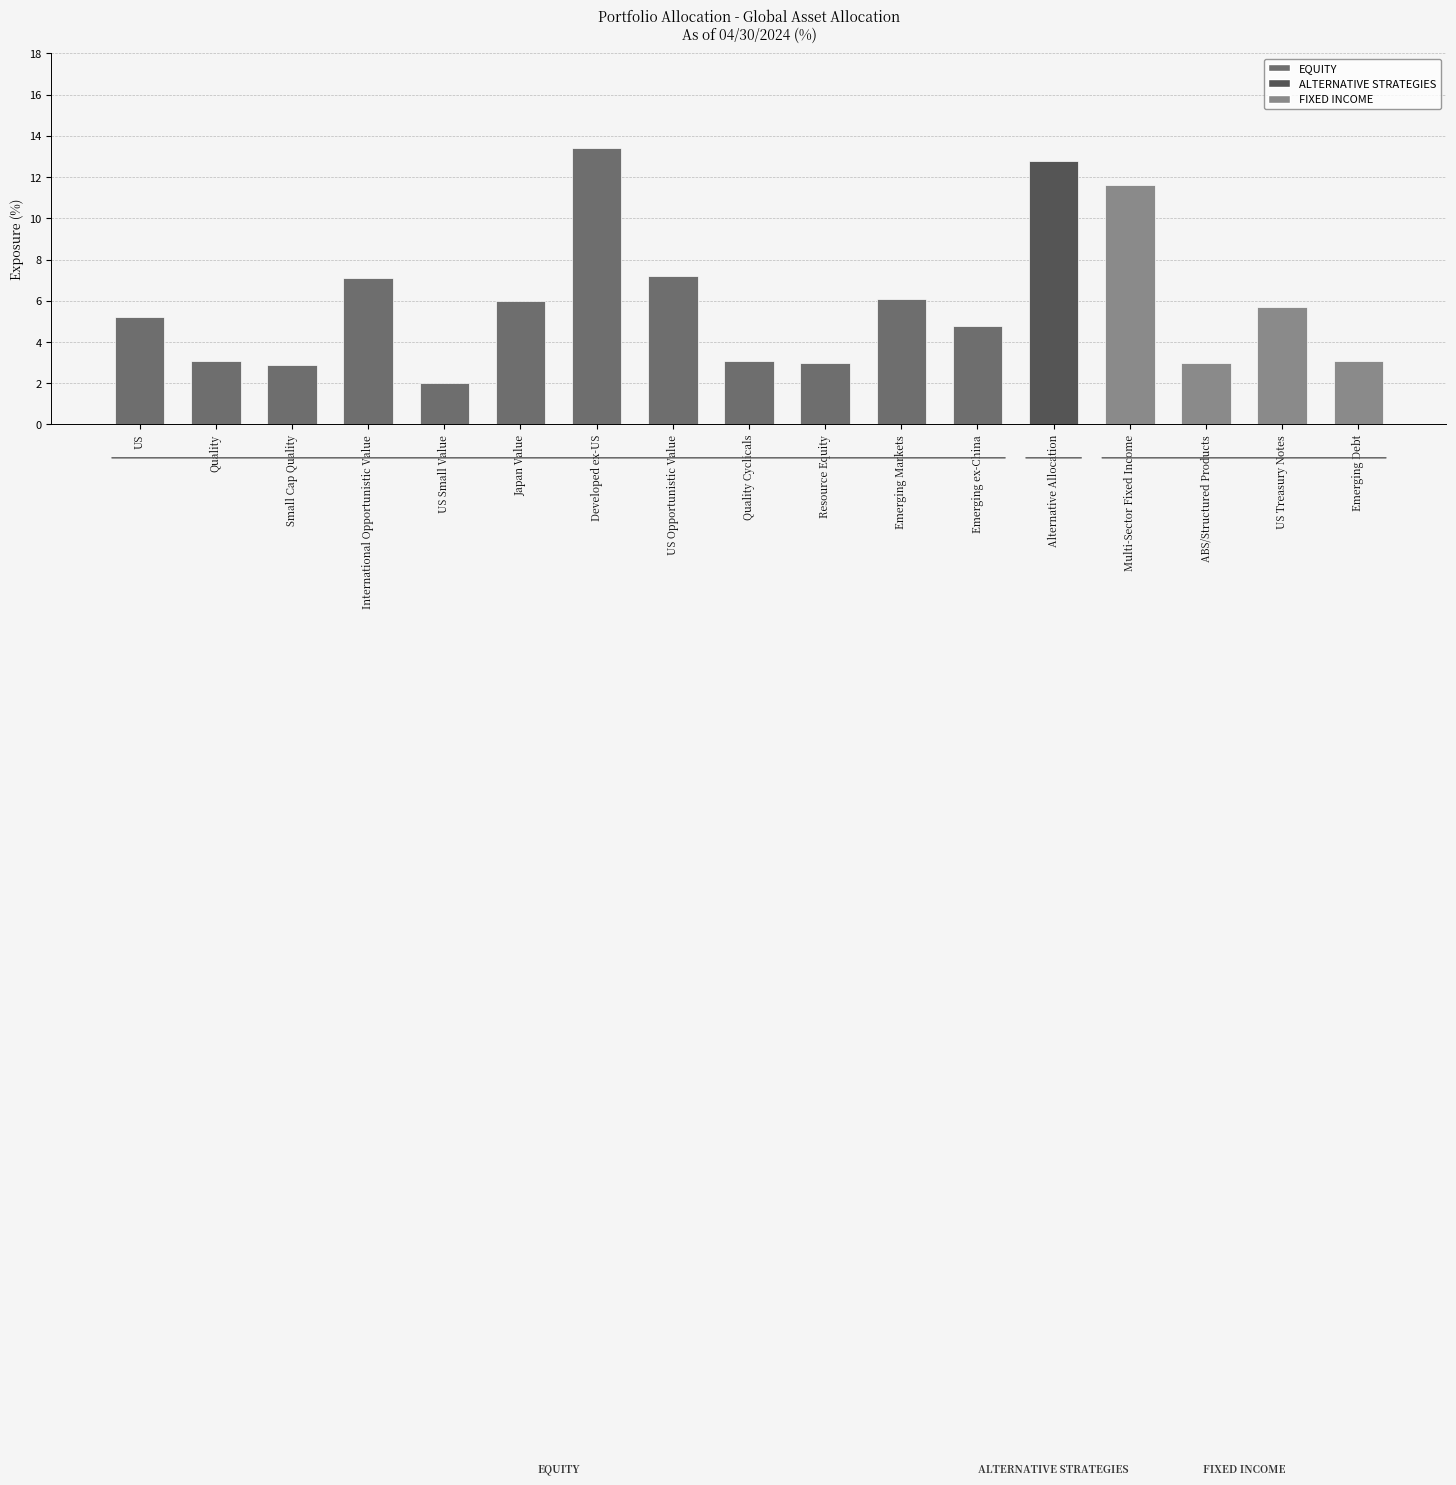

What is the average value?

5.9